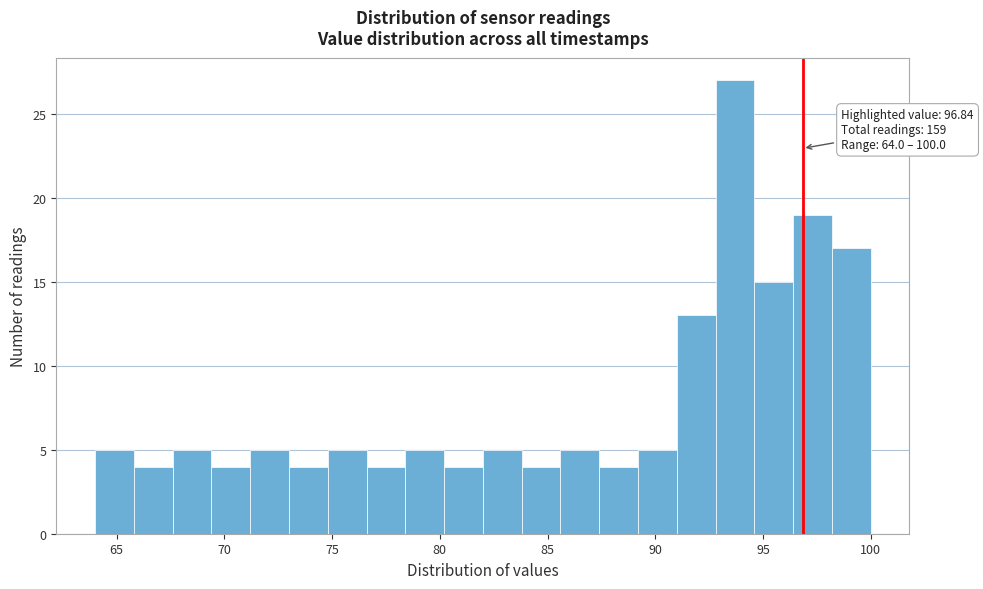

Around what value on the x-axis is the tallest bar? Give the approximate position of its centre, as read against the axis.

93.5